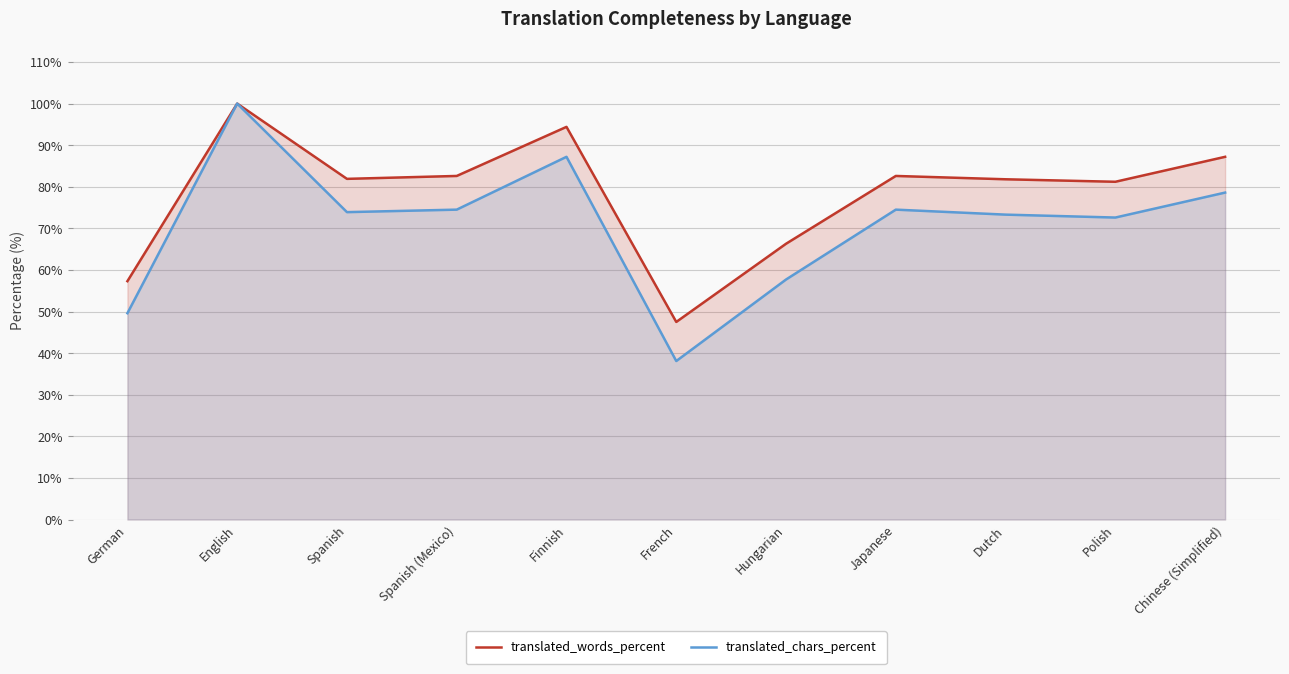

What is the sum of the translated_words_percent values at Spanish and English?

181.9